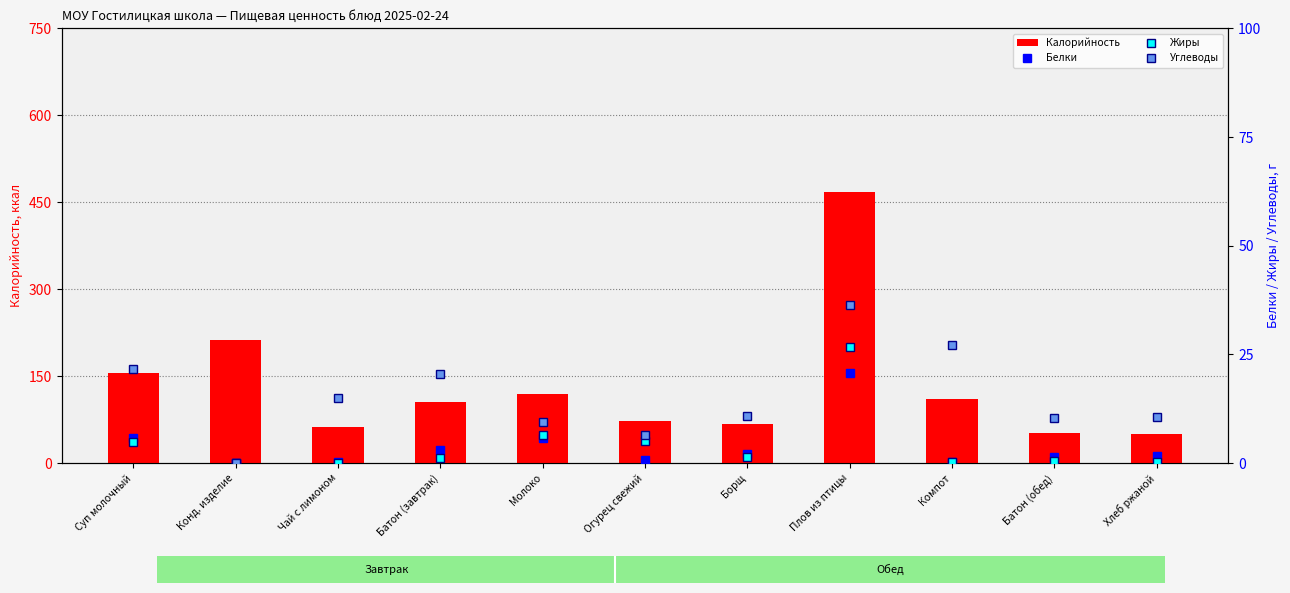

Which category has the highest value in the Белки series?

Плов из птицы